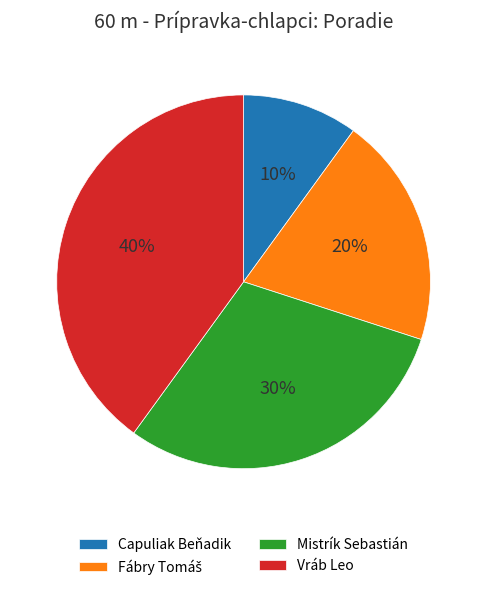

Is the sum of Mistrík Sebastián and Capuliak Beňadik greater than half?

No